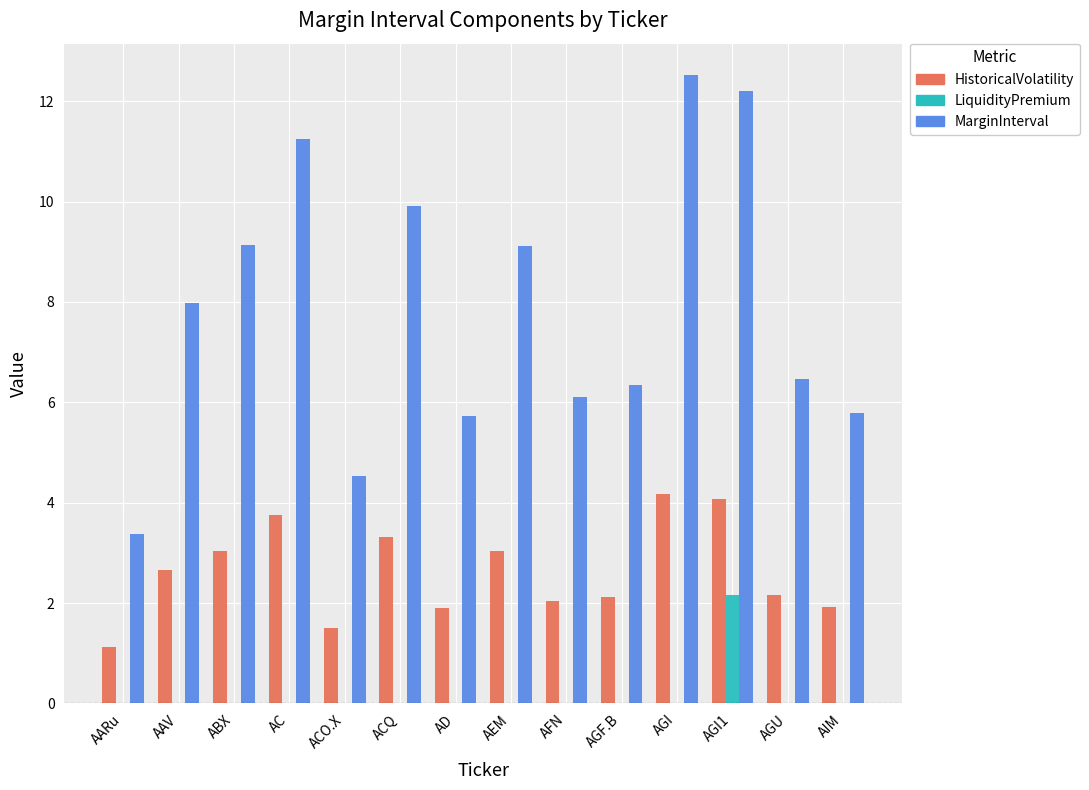

Between ACO.X and AD, which series saw the biggest shift?

MarginInterval